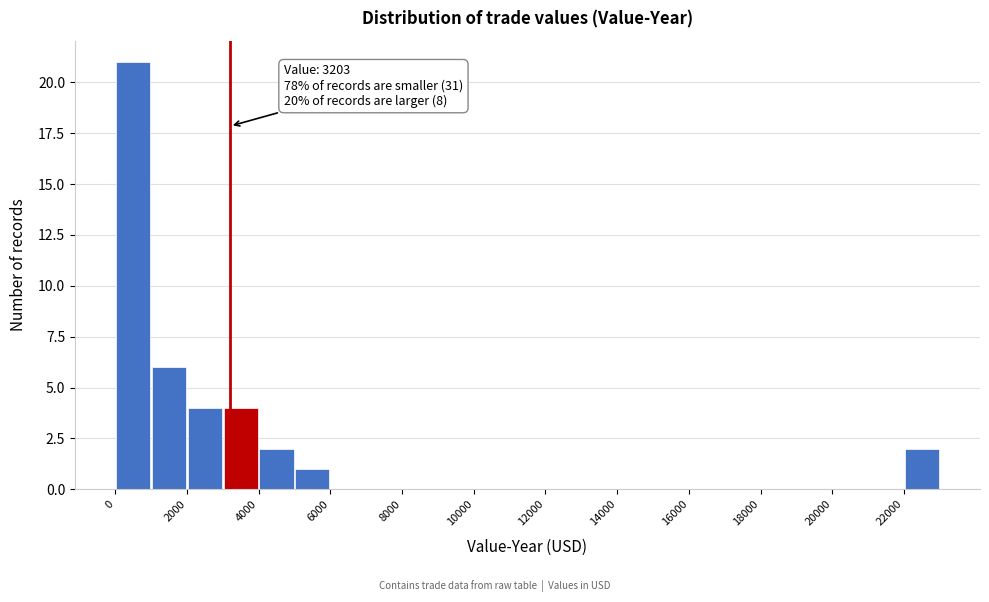

Which range on the x-axis has the tallest bar?

0 to 1000